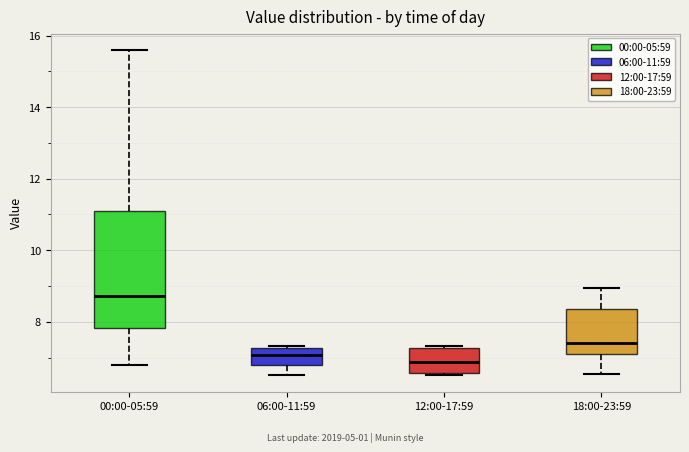

Which box's median line is the highest?

00:00-05:59